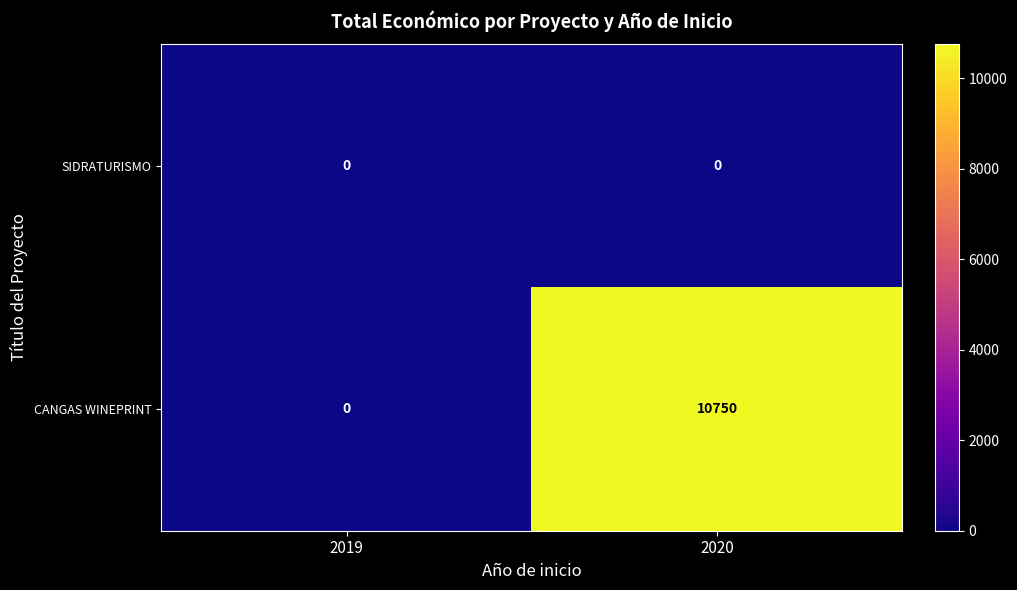

What is the spread (max minus min) of values at 2020?

10750